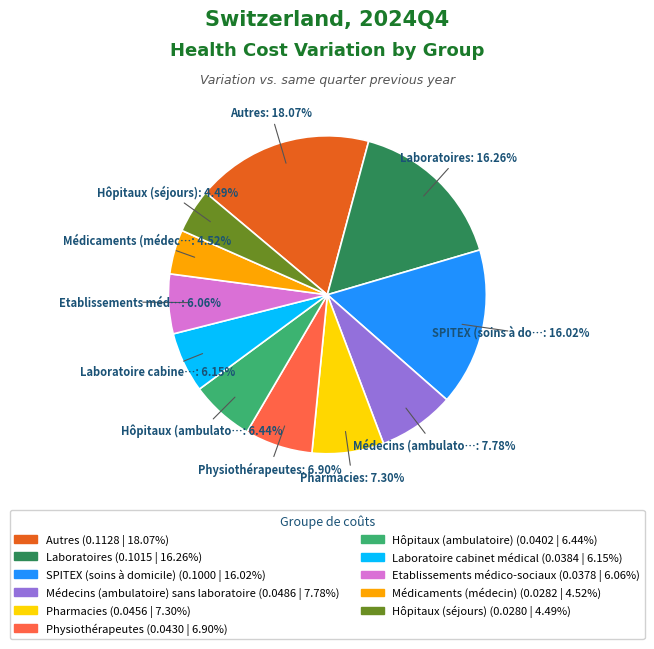

Which slice is the largest?

Autres